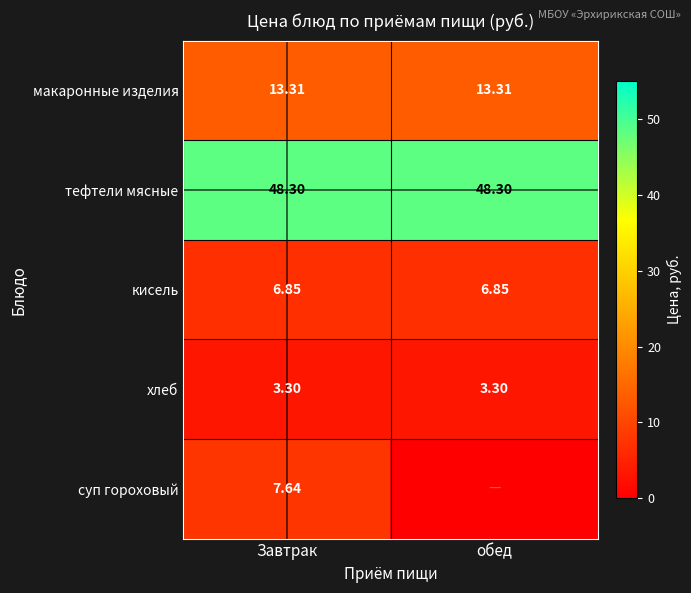

At which label does тефтели мясные reach its peak?

Завтрак